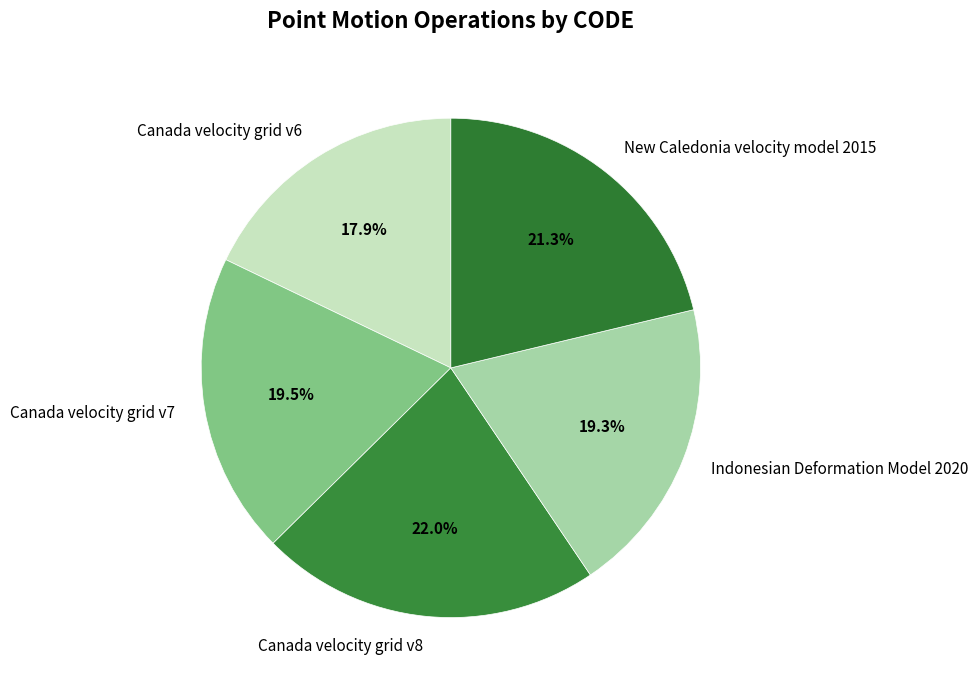

The Canada velocity grid v8 slice represents 22% of the pie. True or false?

True